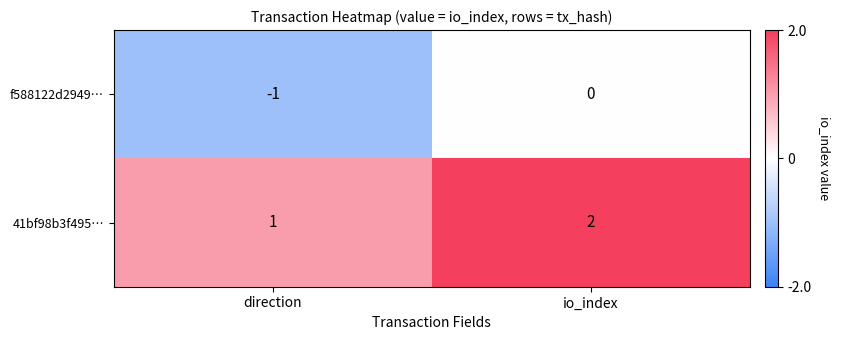

Rank the categories by 41bf98b3f495… value from lowest to highest.

direction, io_index